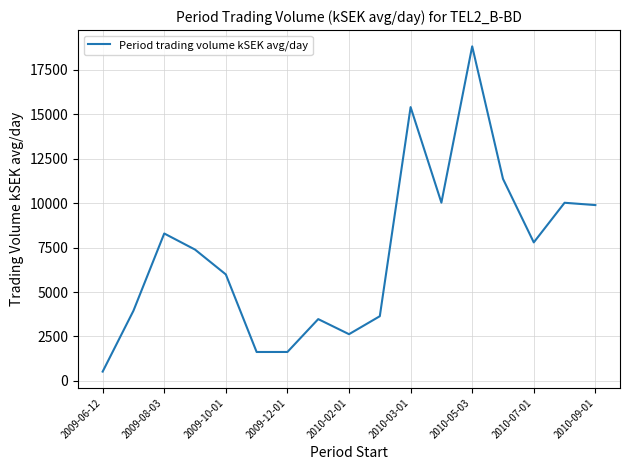

True or false: there are more than 1 points higher than both neighbors.

True